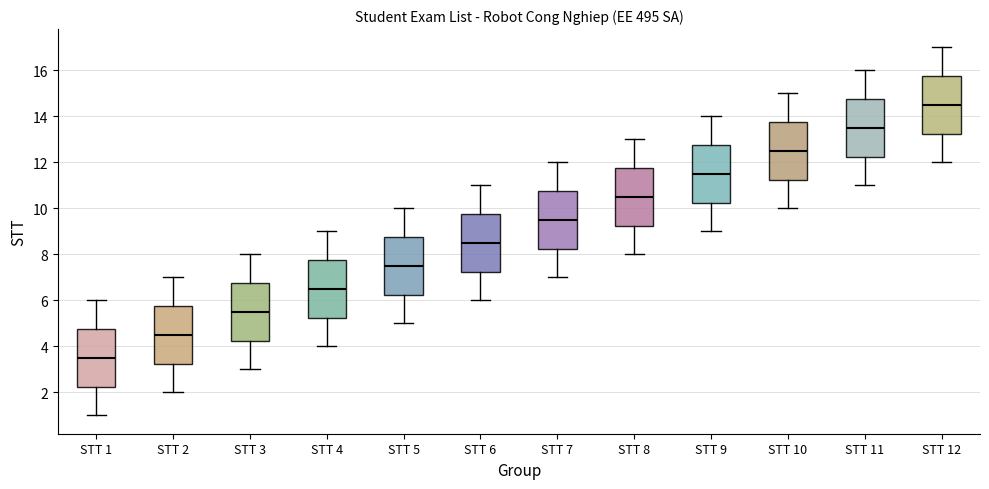

Reading left to right, transcribe this box plot: for each box, give where its median line is, the range the box spans, and where its two whiskers end, as read against the y-axis. The values are not printed on the chart, so give them approximately, as read against the axis.

STT 1: median 3.6, box 2.2 to 4.8, whiskers 1.0 to 6.0
STT 2: median 4.6, box 3.2 to 5.8, whiskers 2.0 to 7.0
STT 3: median 5.6, box 4.2 to 6.8, whiskers 3.0 to 8.0
STT 4: median 6.6, box 5.2 to 7.8, whiskers 4.0 to 9.0
STT 5: median 7.6, box 6.2 to 8.8, whiskers 5.0 to 10.0
STT 6: median 8.6, box 7.2 to 9.8, whiskers 6.0 to 11.0
STT 7: median 9.6, box 8.2 to 10.8, whiskers 7.0 to 12.0
STT 8: median 10.6, box 9.2 to 11.8, whiskers 8.0 to 13.0
STT 9: median 11.6, box 10.2 to 12.8, whiskers 9.0 to 14.0
STT 10: median 12.6, box 11.2 to 13.8, whiskers 10.0 to 15.0
STT 11: median 13.6, box 12.2 to 14.8, whiskers 11.0 to 16.0
STT 12: median 14.6, box 13.2 to 15.8, whiskers 12.0 to 17.0